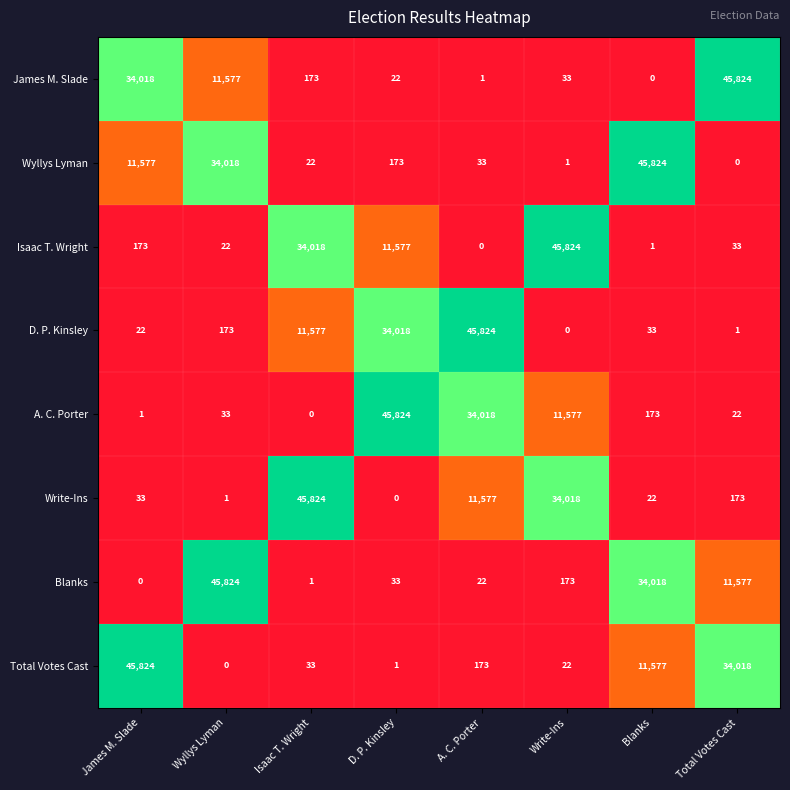

Rank the series at Wyllys Lyman from lowest to highest value.

Total Votes Cast, Write-Ins, Isaac T. Wright, A. C. Porter, D. P. Kinsley, James M. Slade, Wyllys Lyman, Blanks